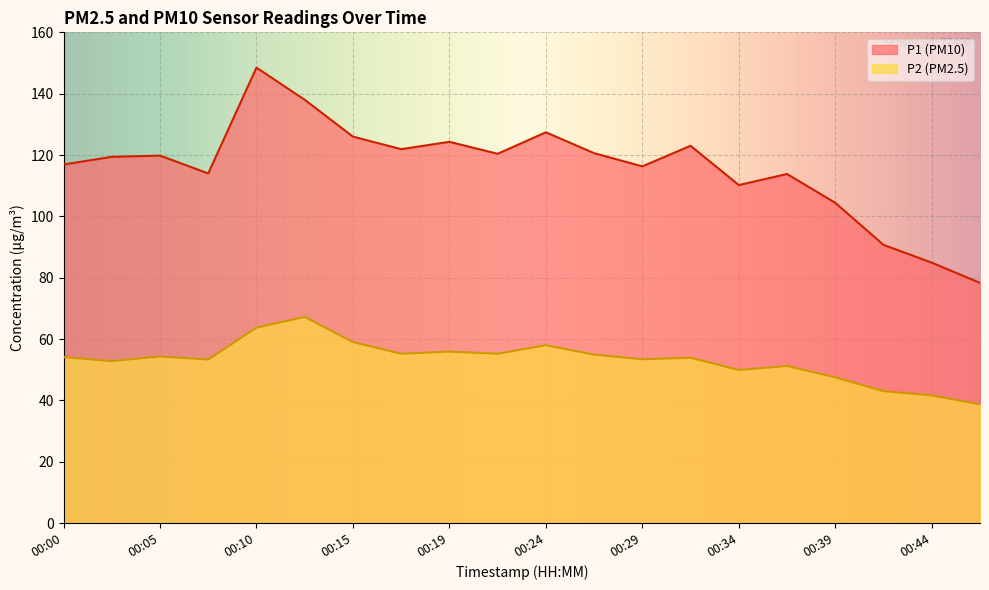

Reading left to right, what are all the values shown in this chart?

P1: 00:00=116.9	00:02=119.4	00:05=119.8	00:07=114.0	00:10=148.5	00:12=138.0	00:15=126.0	00:17=121.9	00:19=124.3	00:22=120.4	00:24=127.4	00:27=120.6	00:29=116.3	00:32=123.0	00:34=110.2	00:37=113.8	00:39=104.4	00:41=90.7	00:44=84.9	00:46=78.3
P2: 00:00=54.1	00:02=52.8	00:05=54.3	00:07=53.3	00:10=63.7	00:12=67.2	00:15=59.0	00:17=55.2	00:19=55.9	00:22=55.2	00:24=58.0	00:27=54.9	00:29=53.4	00:32=53.9	00:34=49.9	00:37=51.2	00:39=47.5	00:41=43.0	00:44=41.6	00:46=38.7